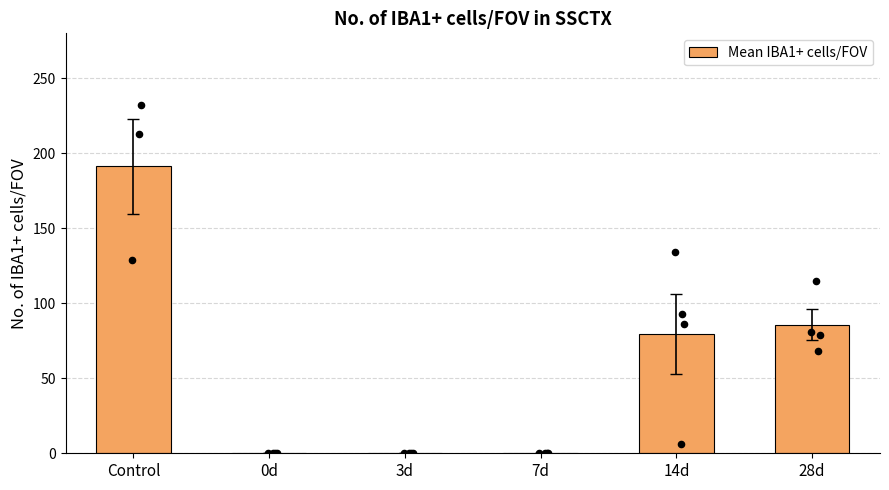

What is the change in value from Control to 0d?

-191.3